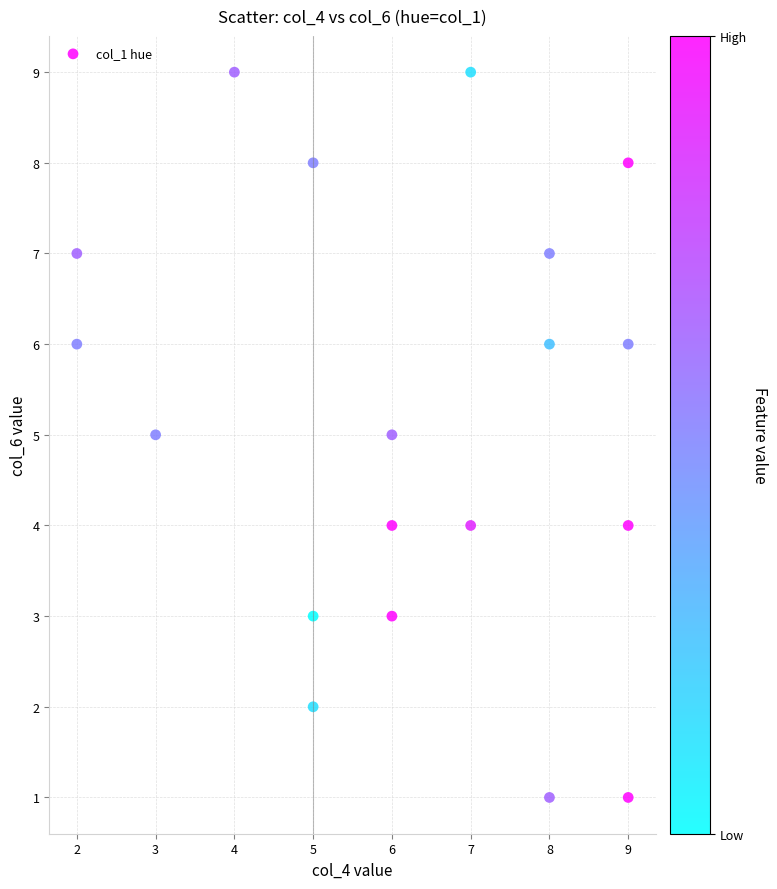

What is the range of Y values (max minus min)?

8